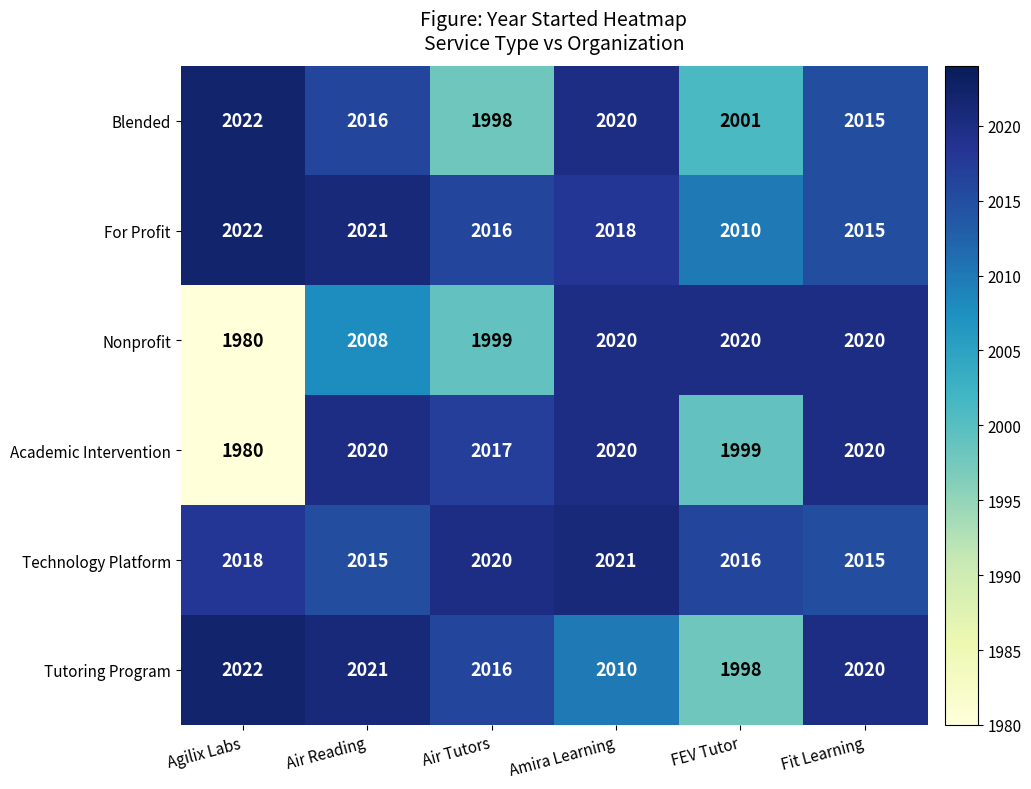

What is the difference between the maximum and minimum values in the For Profit series?

12